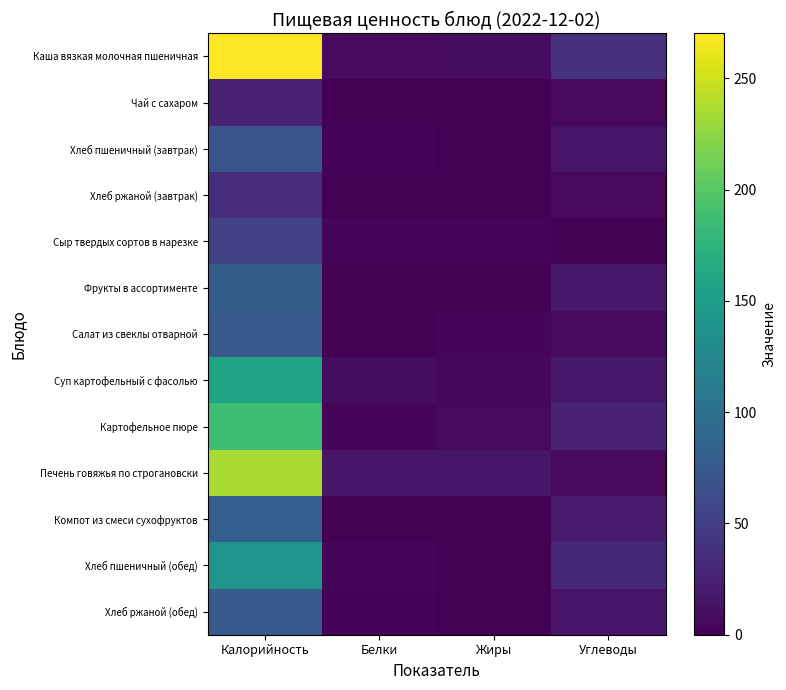

Reading left to right, extract all data points from this chart.

Каша вязкая молочная пшеничная: Калорийность=270.3	Белки=8.2	Жиры=9.2	Углеводы=38.6
Чай с сахаром: Калорийность=26.8	Белки=0.2	Жиры=0.0	Углеводы=6.5
Хлеб пшеничный (завтрак): Калорийность=70.3	Белки=2.3	Жиры=0.2	Углеводы=14.8
Хлеб ржаной (завтрак): Калорийность=34.1	Белки=1.3	Жиры=0.3	Углеводы=6.7
Сыр твердых сортов в нарезке: Калорийность=53.7	Белки=3.5	Жиры=4.4	Углеводы=0.0
Фрукты в ассортименте: Калорийность=79.6	Белки=1.1	Жиры=0.2	Углеводы=18.4
Салат из свеклы отварной: Калорийность=76.0	Белки=1.3	Жиры=4.5	Углеводы=7.7
Суп картофельный с фасолью: Калорийность=157.4	Белки=8.5	Жиры=5.7	Углеводы=18.0
Картофельное пюре: Калорийность=185.9	Белки=4.9	Жиры=6.9	Углеводы=26.4
Печень говяжья по строгановски: Калорийность=236.5	Белки=16.8	Жиры=15.8	Углеводы=6.6
Компот из смеси сухофруктов: Калорийность=81.0	Белки=0.5	Жиры=0.0	Углеводы=19.8
Хлеб пшеничный (обед): Калорийность=140.6	Белки=4.6	Жиры=0.4	Углеводы=29.6
Хлеб ржаной (обед): Калорийность=76.8	Белки=2.9	Жиры=0.6	Углеводы=14.9